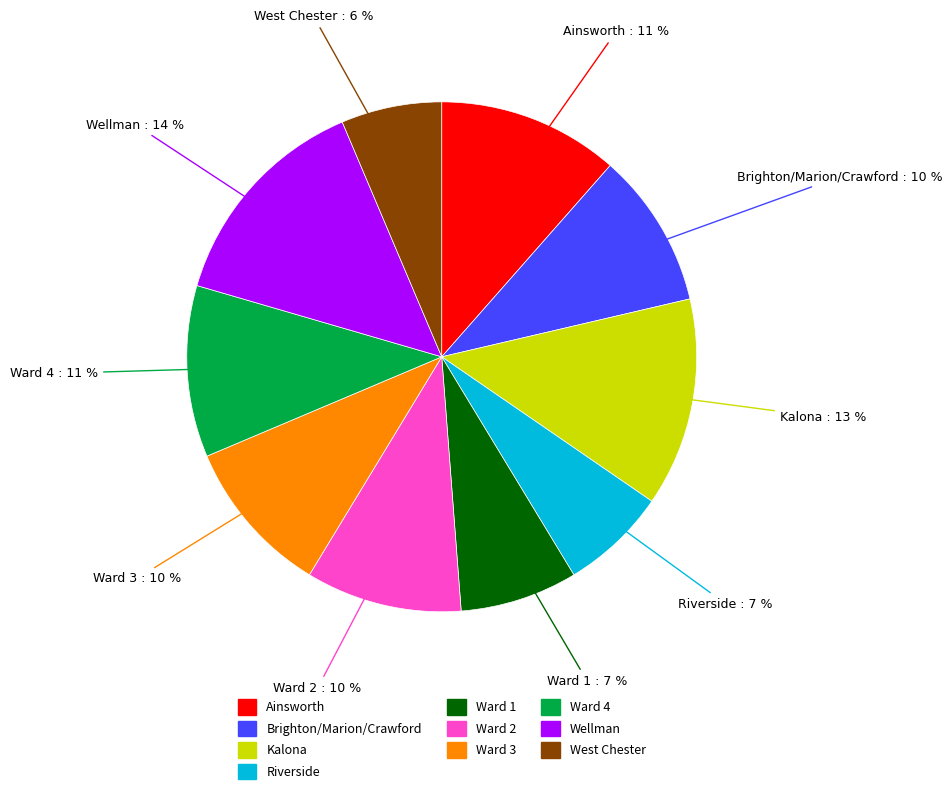

How many segments does this pie chart have?

10